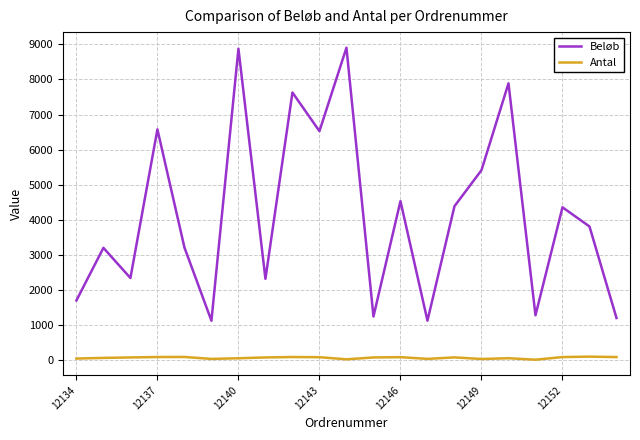

What is the minimum value for Beløb?

1123